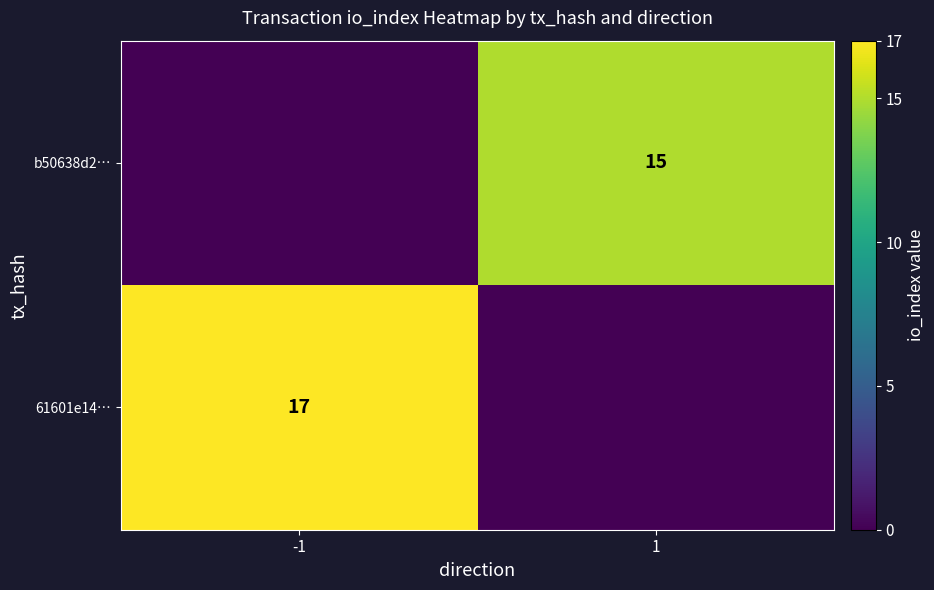

True or false: b50638d2… has a value of 15 at 1.

True